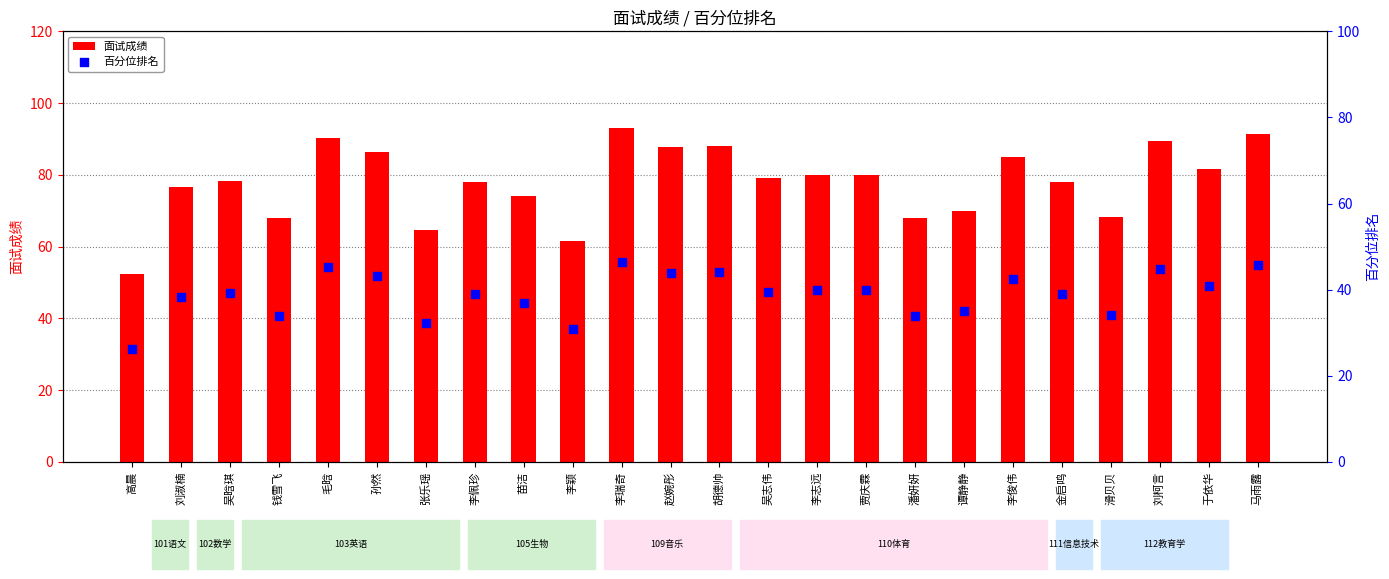

Which series has the largest total across all categories?

面试成绩